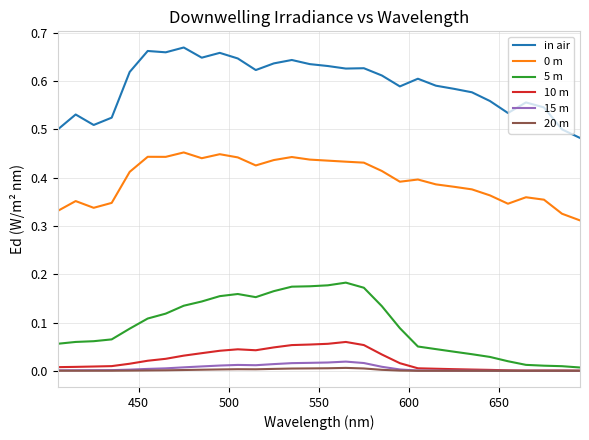

Which series has the largest total across all categories?

in air